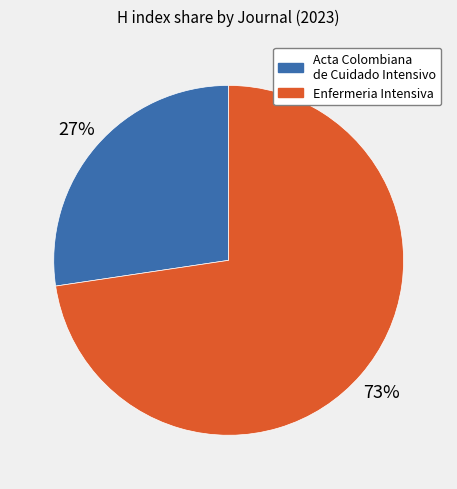

To the nearest percent, what is the combined percentage of Acta Colombiana de Cuidado Intensivo and Enfermeria Intensiva?

100%